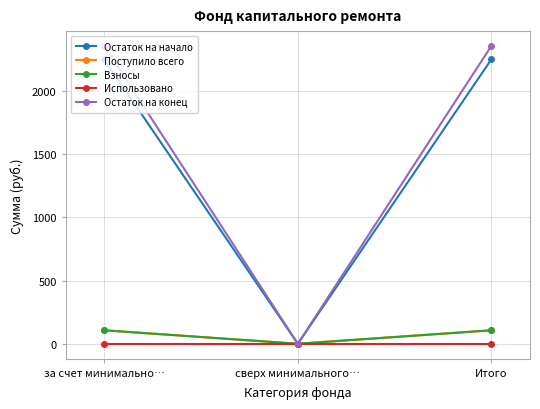

What is the average value of the Поступило всего series?

71.0